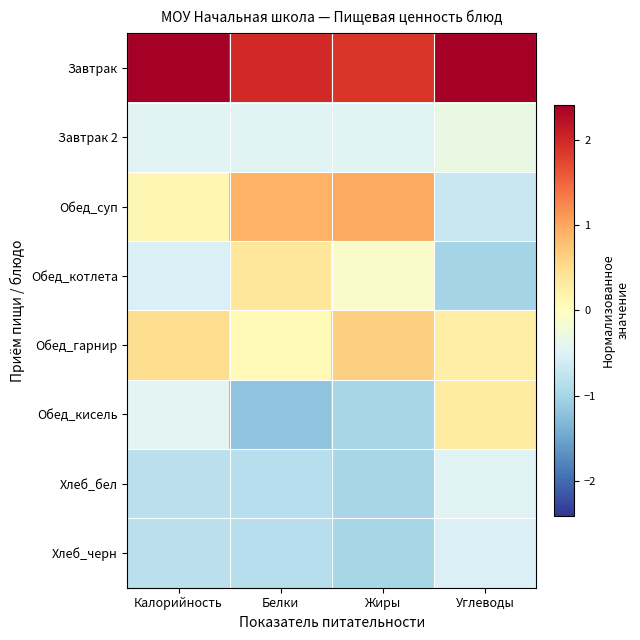

Reading left to right, extract all data points from this chart.

Завтрак: Калорийность=2.4	Белки=2.0	Жиры=1.9	Углеводы=2.4
Завтрак 2: Калорийность=-0.4	Белки=-0.4	Жиры=-0.4	Углеводы=-0.3
Обед_суп: Калорийность=0.1	Белки=0.9	Жиры=1.0	Углеводы=-0.7
Обед_котлета: Калорийность=-0.5	Белки=0.4	Жиры=-0.1	Углеводы=-1.0
Обед_гарнир: Калорийность=0.5	Белки=0.1	Жиры=0.6	Углеводы=0.3
Обед_кисель: Калорийность=-0.4	Белки=-1.2	Жиры=-1.0	Углеводы=0.3
Хлеб_бел: Калорийность=-0.8	Белки=-0.9	Жиры=-1.0	Углеводы=-0.5
Хлеб_черн: Калорийность=-0.8	Белки=-0.9	Жиры=-1.0	Углеводы=-0.5